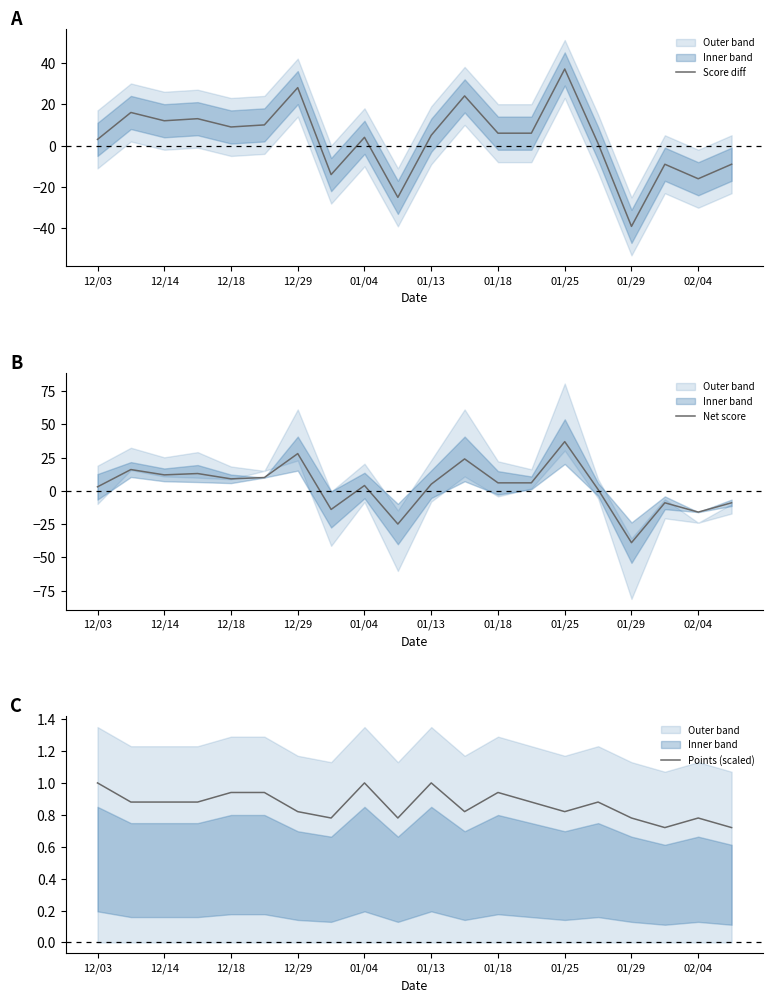

Is the value of Score diff at 15 greater than the value of Net score at 15?

No